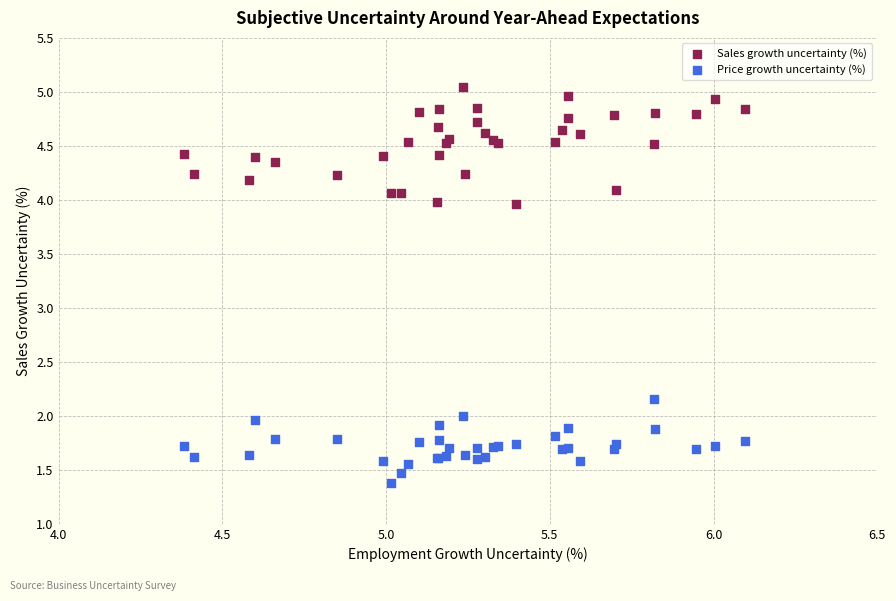

Which series contains the lowest Y value?

Price growth uncertainty (%)